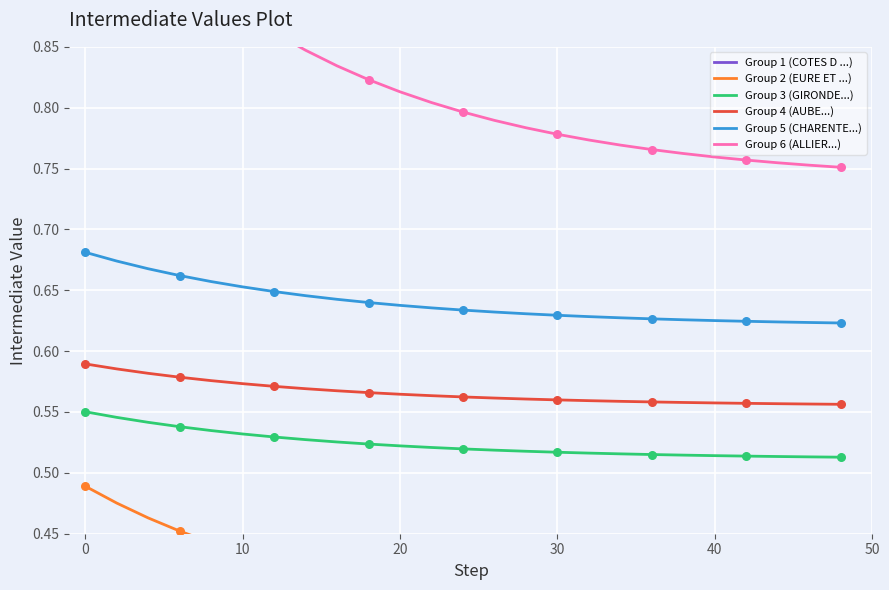

True or false: Group 3 (GIRONDE...) and Group 4 (AUBE...) intersect in this chart.

False